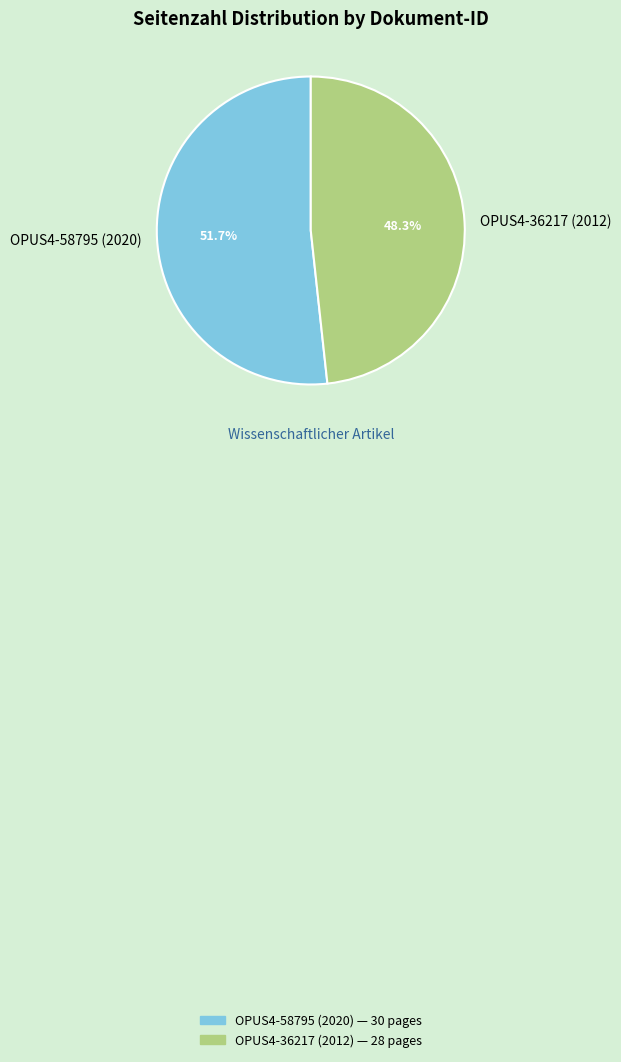

The OPUS4-36217 (2012) slice represents 48% of the pie. True or false?

True